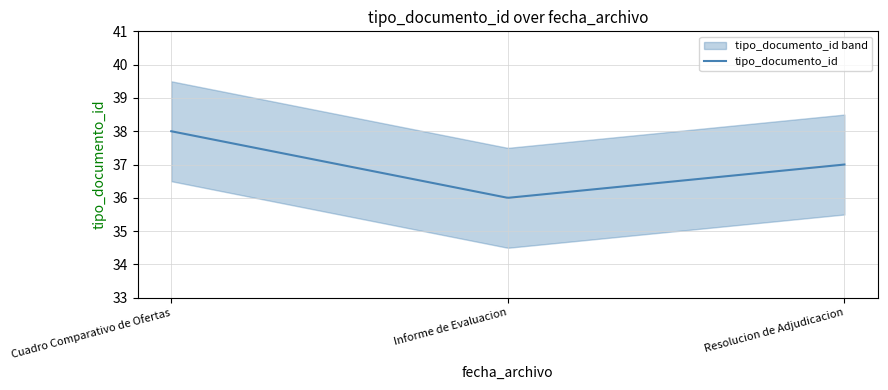

What is the lowest value of the tipo_documento_id series?

36.0